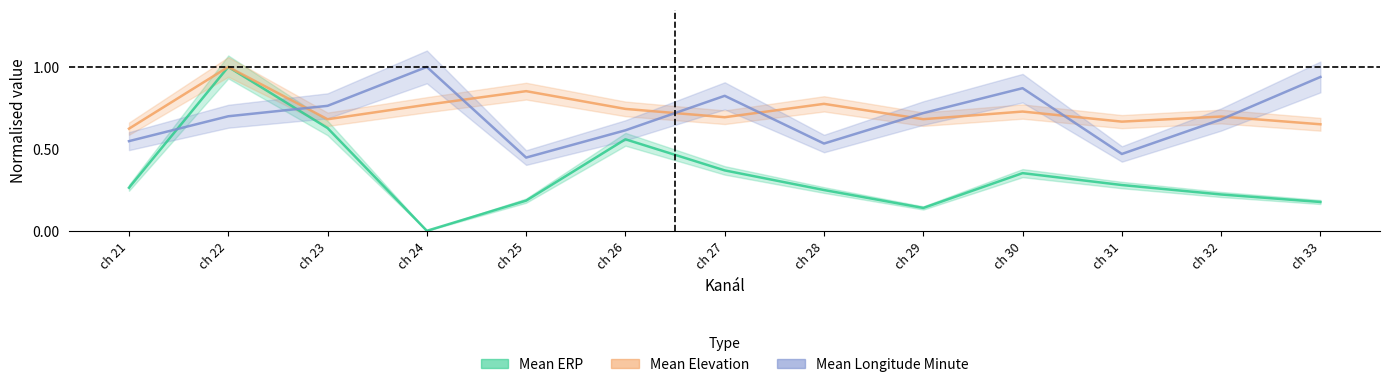

How many series are shown in this chart?

3